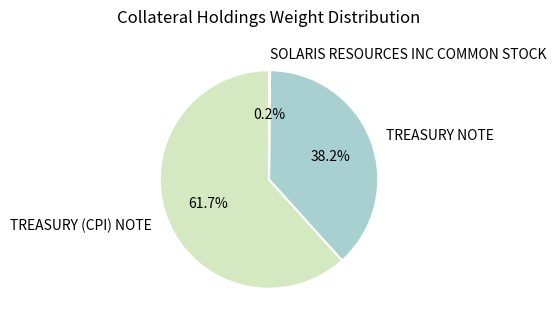

To the nearest percent, what percentage of the pie is TREASURY NOTE?

38%